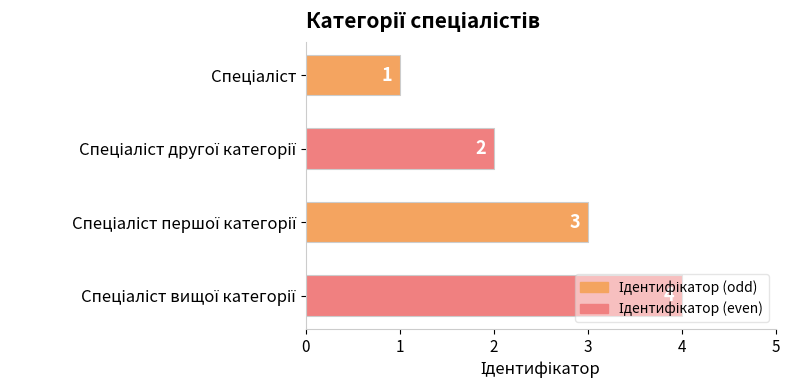

Count the values in the range 2 to 4.

3